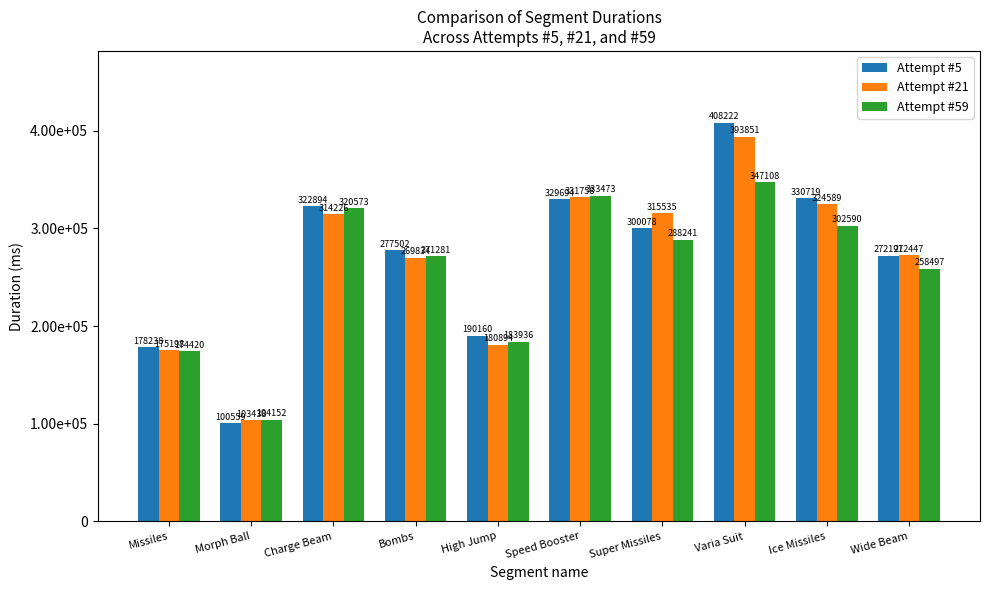

List the series in order of their peak value, lowest first.

Attempt #59, Attempt #21, Attempt #5